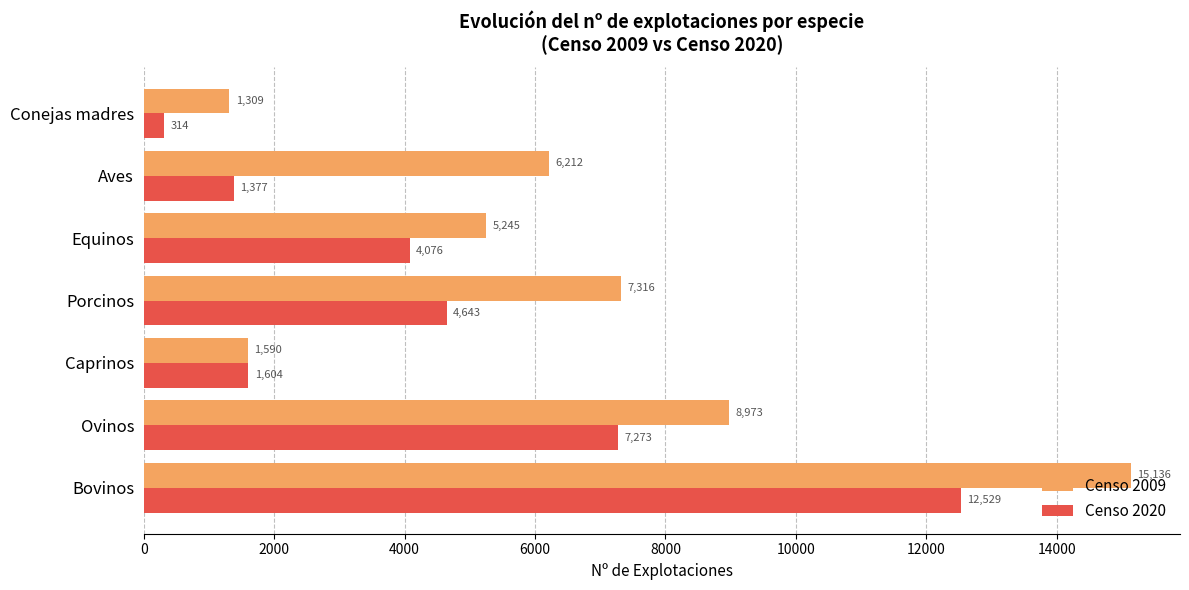

What are all the series names shown in the legend?

Censo 2009, Censo 2020